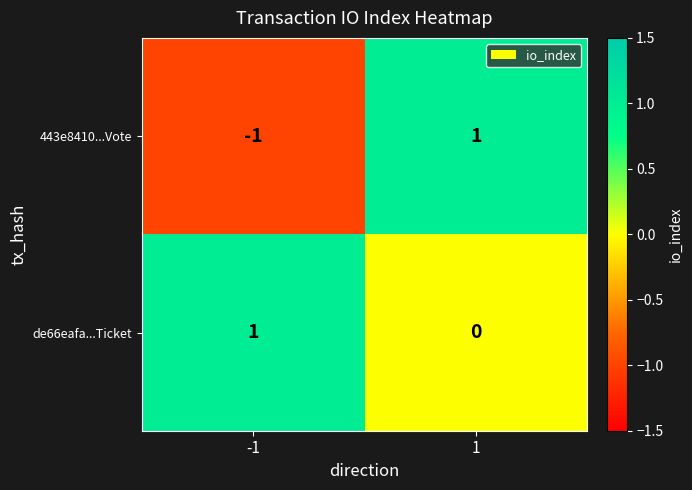

The value of de66eafa...Ticket at -1 is 2. True or false?

False